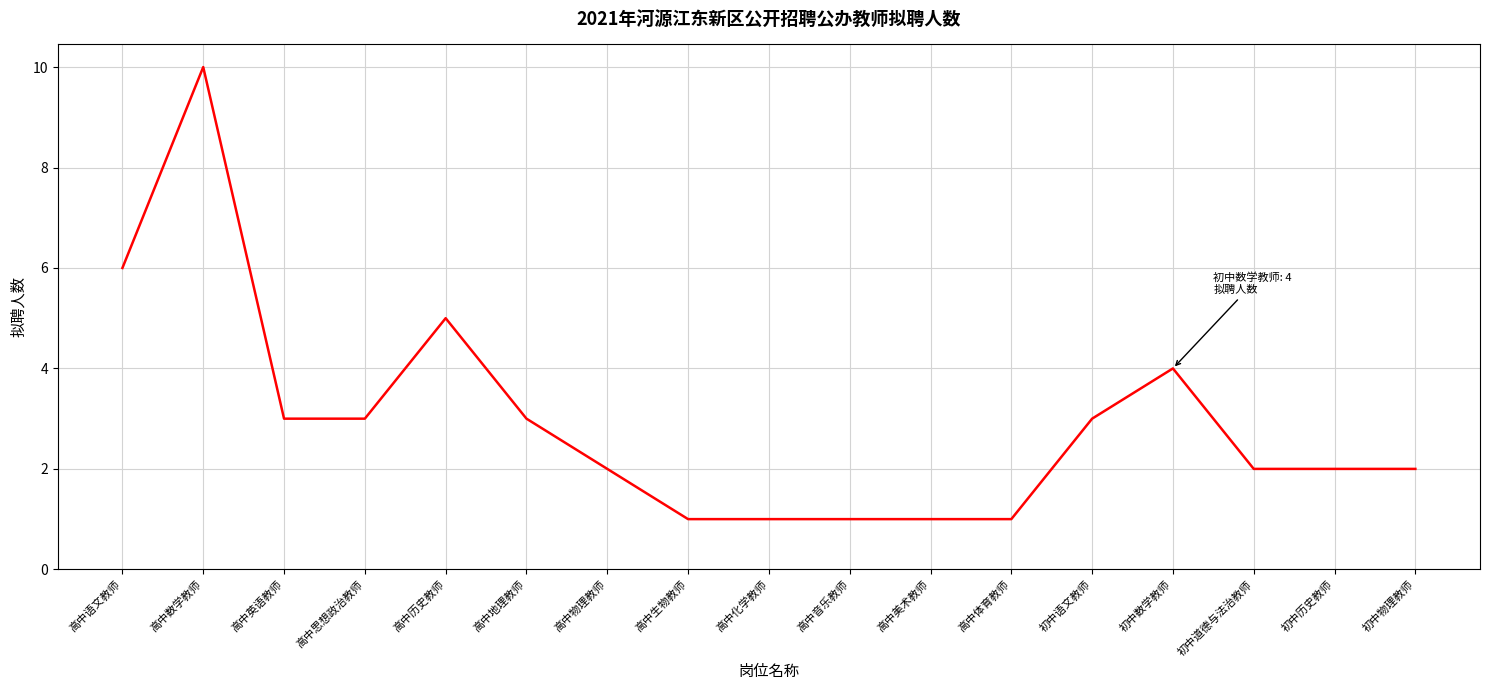

Read the value at 初中语文教师.

3